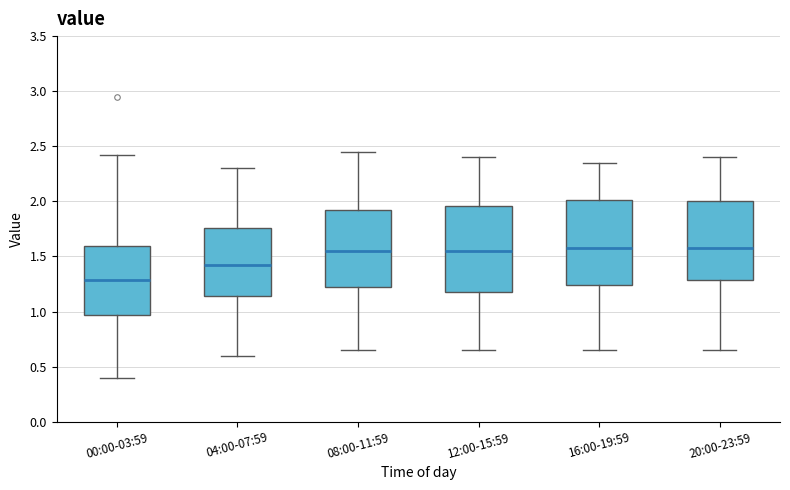

Reading left to right, read every box against the y-axis: the position of its median line, the range the box covers, and the ends of its whiskers. The values are not printed on the chart, so give them approximately, as read against the axis.

00:00-03:59: median 1.30, box 0.95 to 1.60, whiskers 0.40 to 2.40
04:00-07:59: median 1.45, box 1.15 to 1.75, whiskers 0.60 to 2.30
08:00-11:59: median 1.55, box 1.25 to 1.95, whiskers 0.65 to 2.45
12:00-15:59: median 1.55, box 1.20 to 1.95, whiskers 0.65 to 2.40
16:00-19:59: median 1.60, box 1.25 to 2.00, whiskers 0.65 to 2.35
20:00-23:59: median 1.60, box 1.30 to 2.00, whiskers 0.65 to 2.40